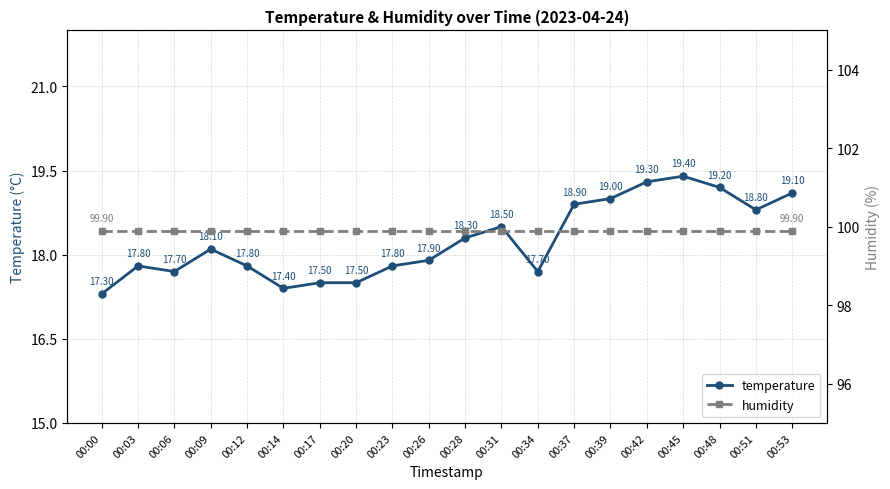

What is the difference between the second highest and second lowest values in the temperature series?

1.9